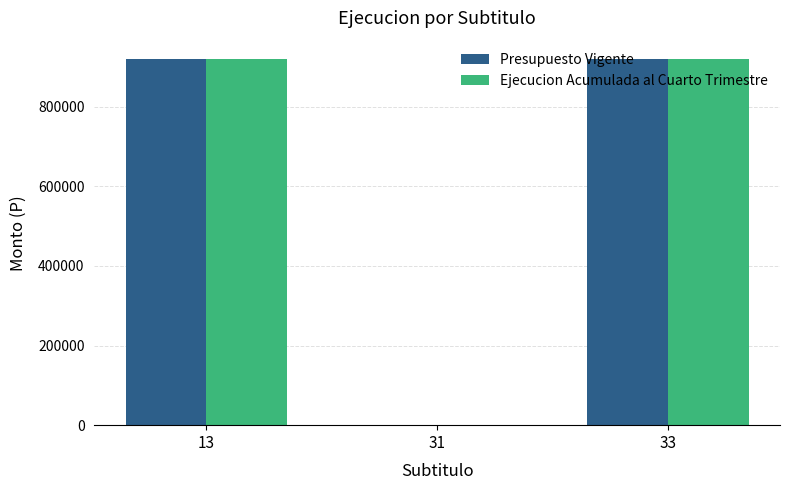

What is the maximum value shown in the chart?

920250